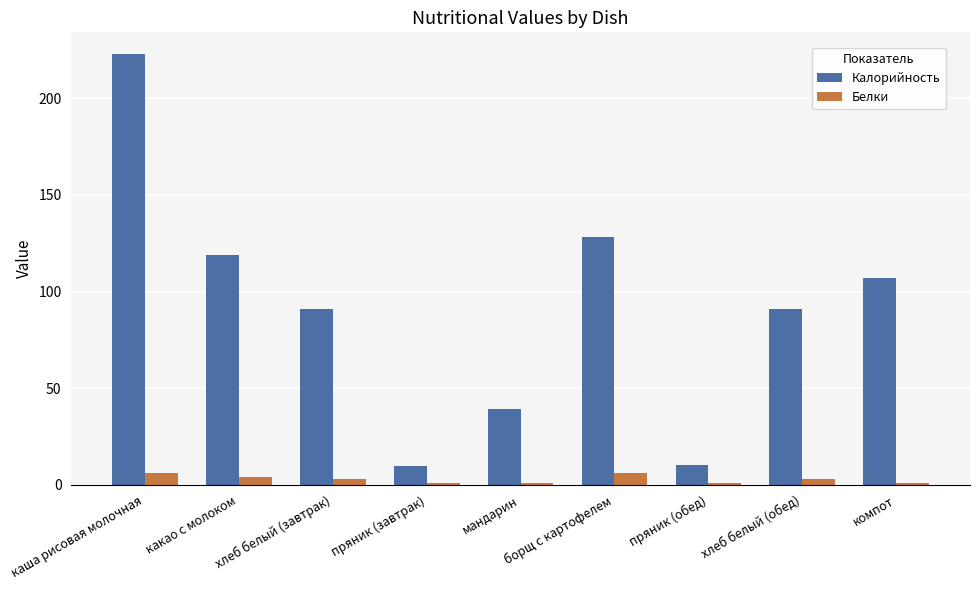

Rank the series at компот from highest to lowest value.

Калорийность, Белки